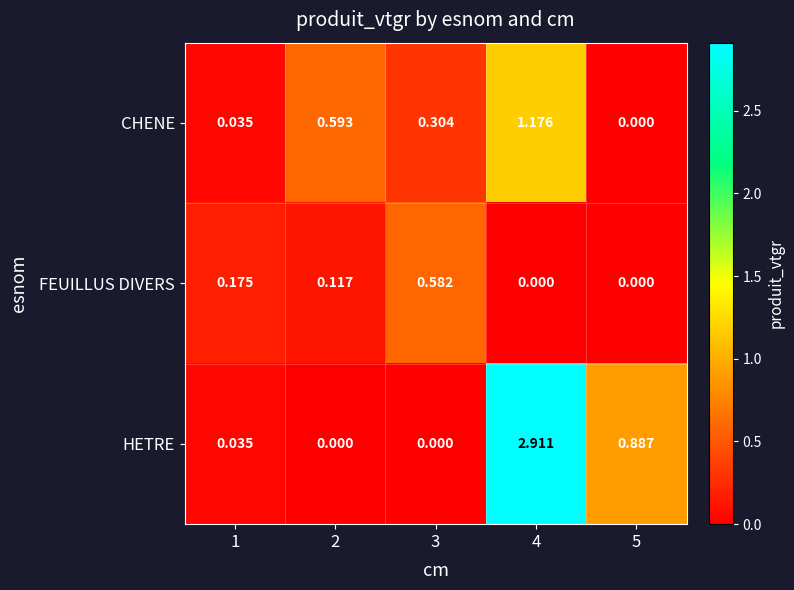

Between 2 and 4, which series saw the biggest shift?

HETRE